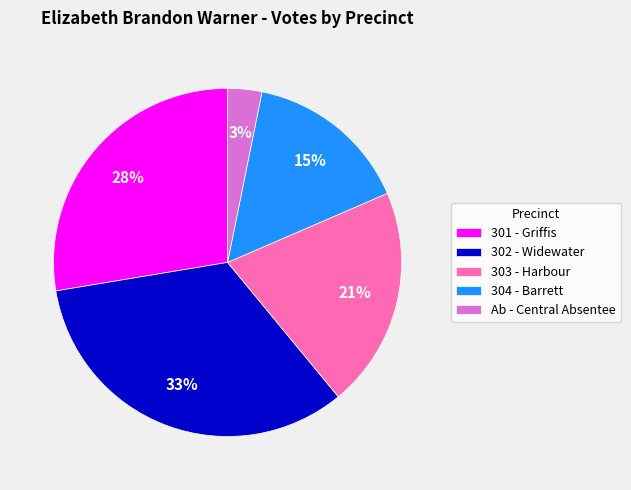

To the nearest percent, what is the combined percentage of Ab - Central Absentee and 303 - Harbour?

24%